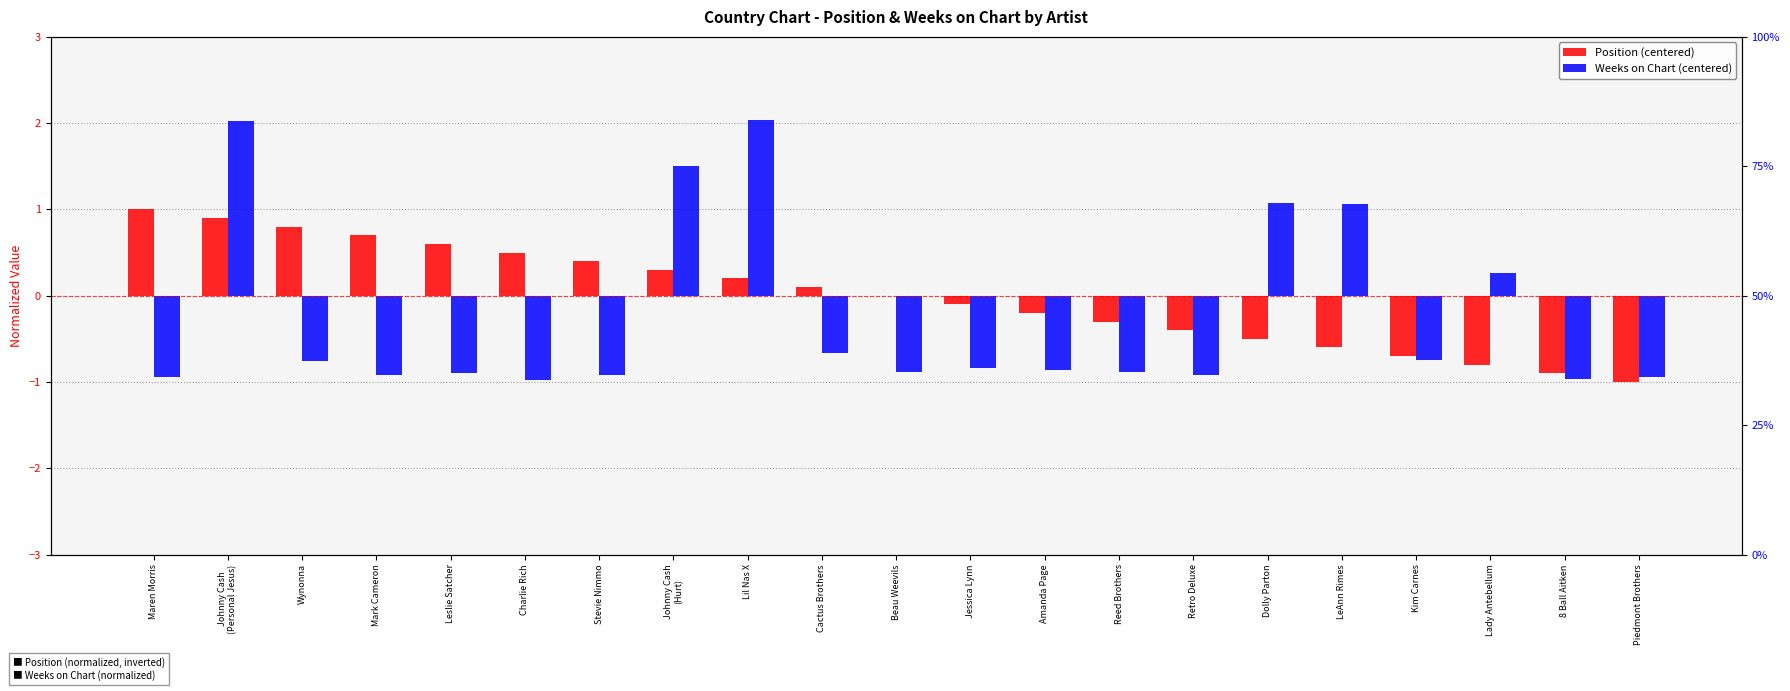

True or false: Weeks on Chart (centered) has a value of -0.9 at Reed Brothers.

True